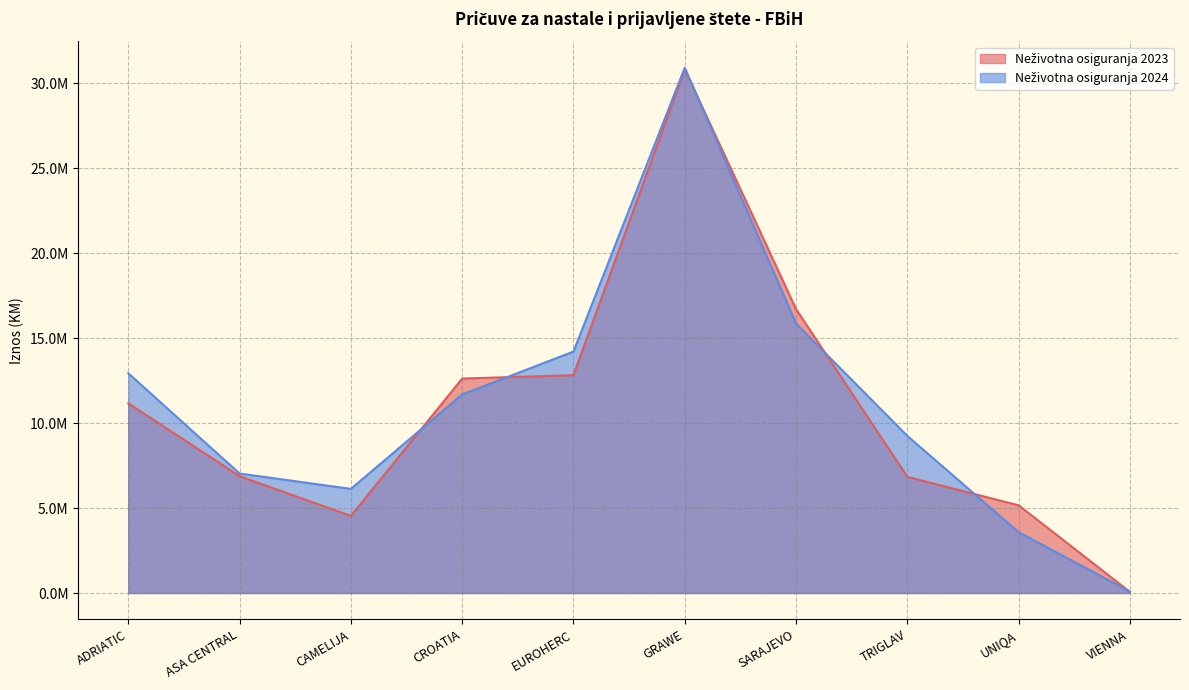

True or false: Neživotna osiguranja 2023 has more than 1 points higher than both neighbors.

False